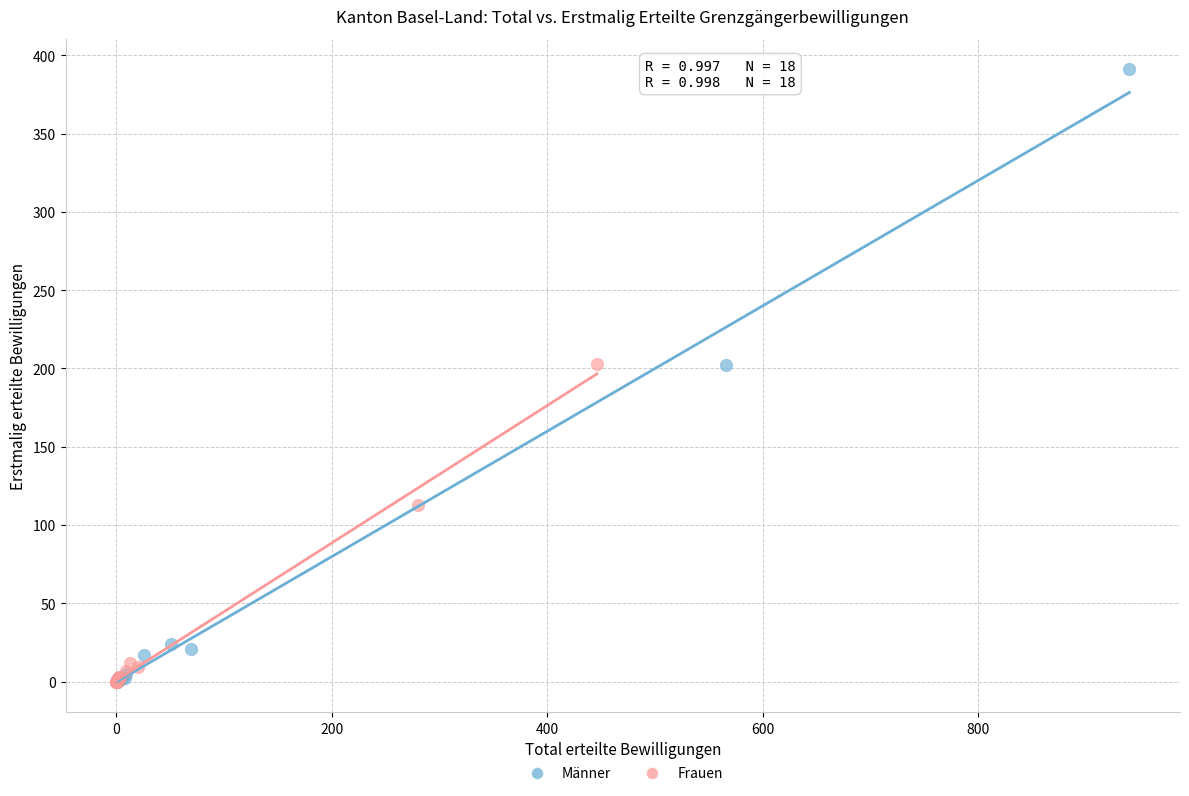

Which series has the widest spread of Y values?

Männer